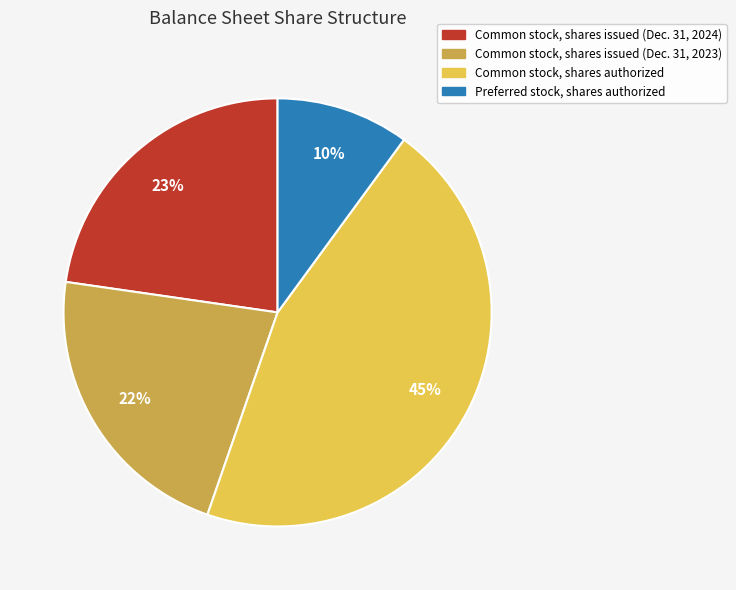

How many segments does this pie chart have?

4